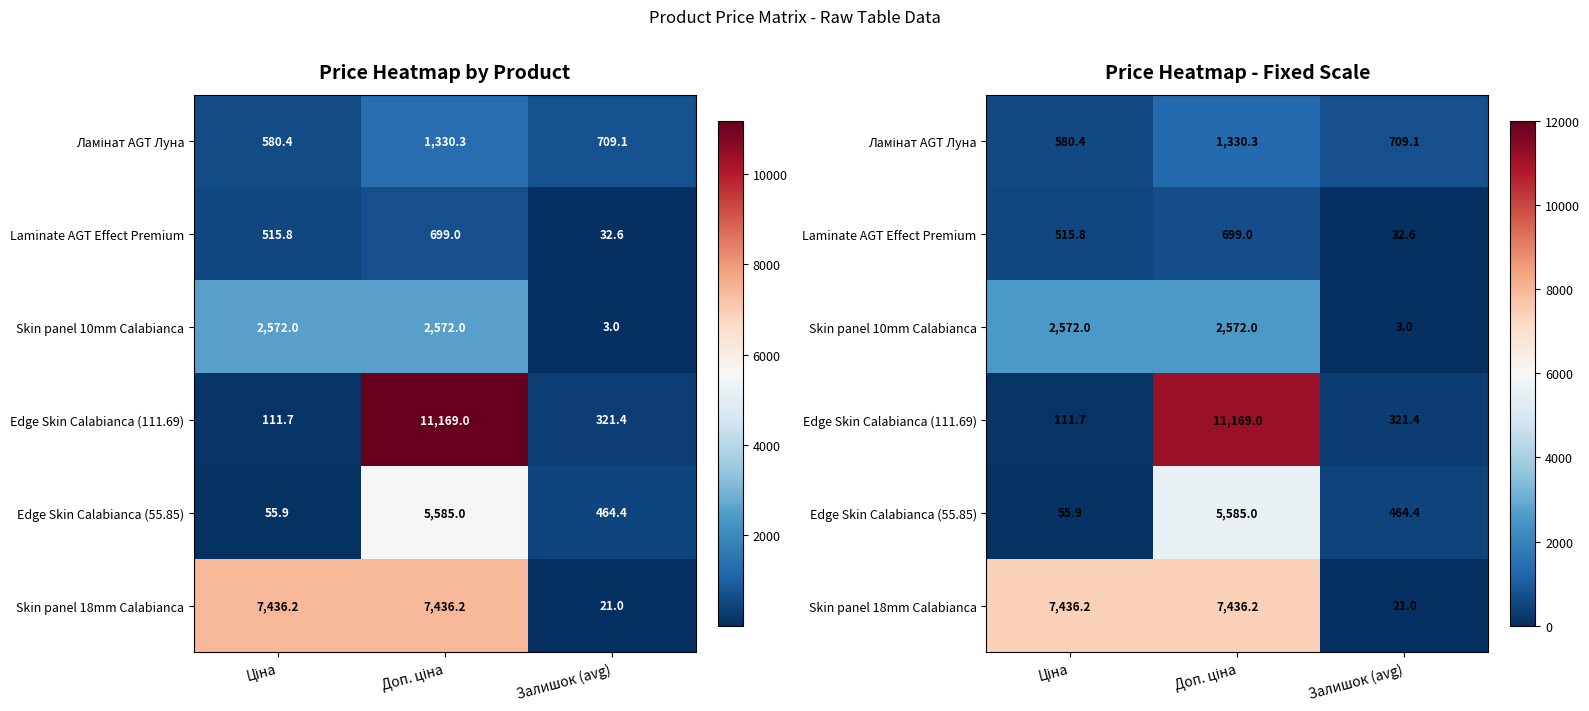

Which series changed the most between Ціна and Залишок (avg)?

Skin panel 18mm Calabianca